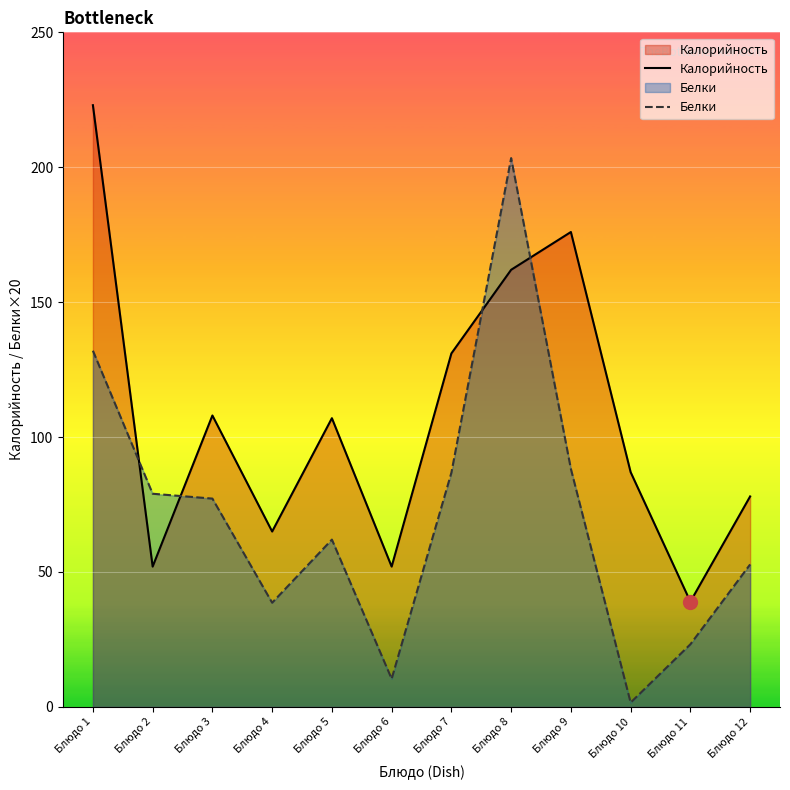

How many lines are shown in the chart?

2